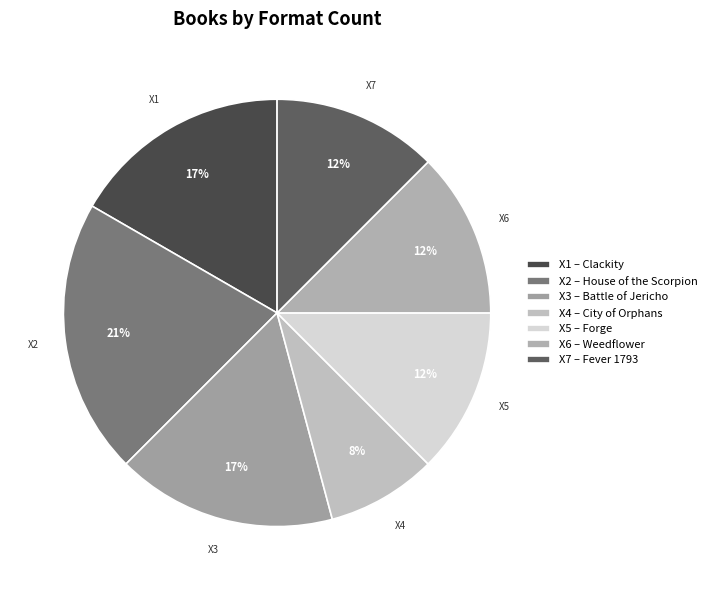

Rank the categories by value from lowest to highest.

City of Orphans, Forge, Weedflower, Fever 1793, Clackity, Battle of Jericho, House of the Scorpion